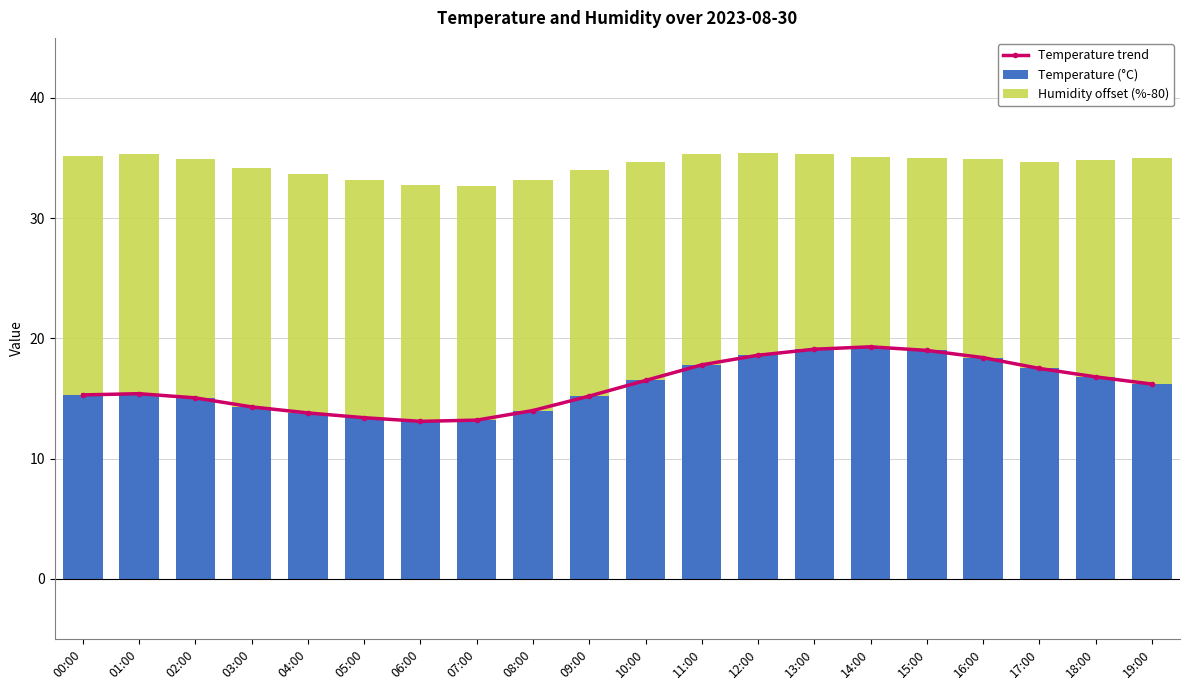

Which has a higher value, 01:00 or 04:00?

01:00